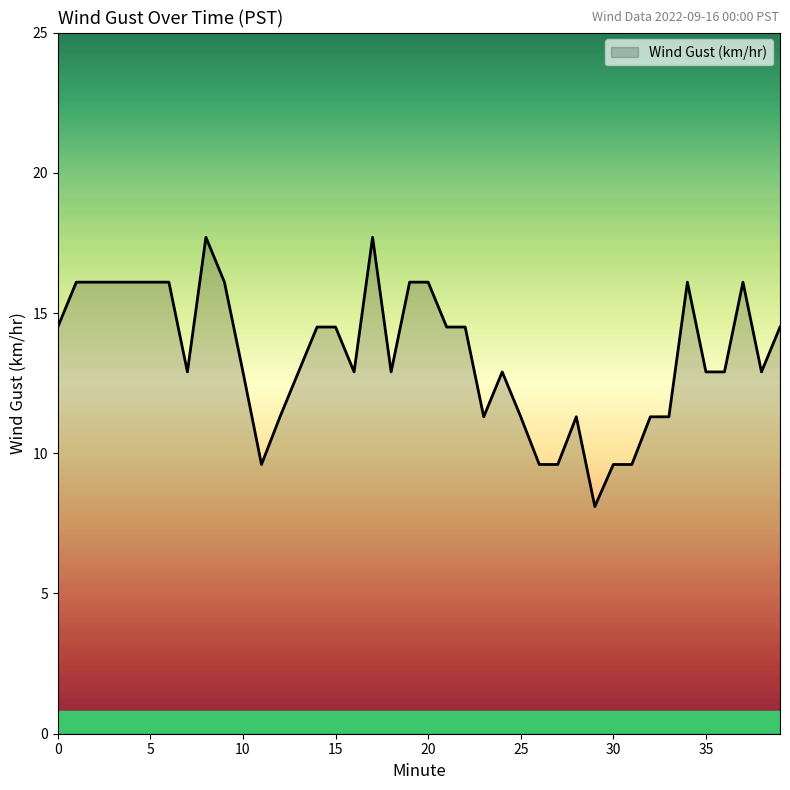

What is the smallest value displayed?

8.1